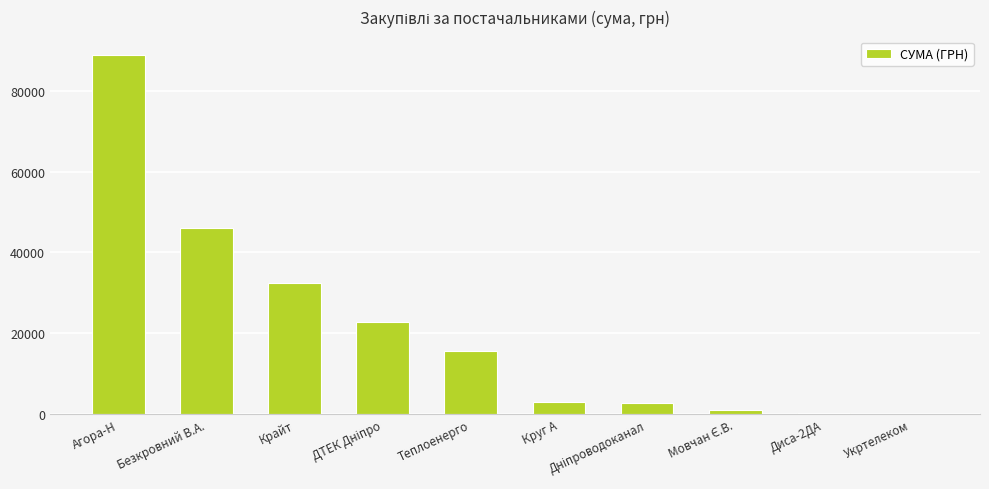

What is the sum of all values?

213013.3